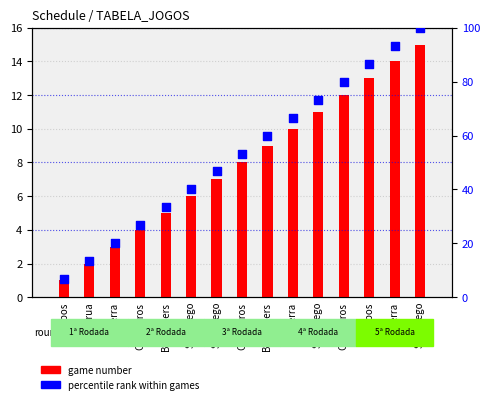

Which series has the largest Y range (max minus min)?

percentile rank within games